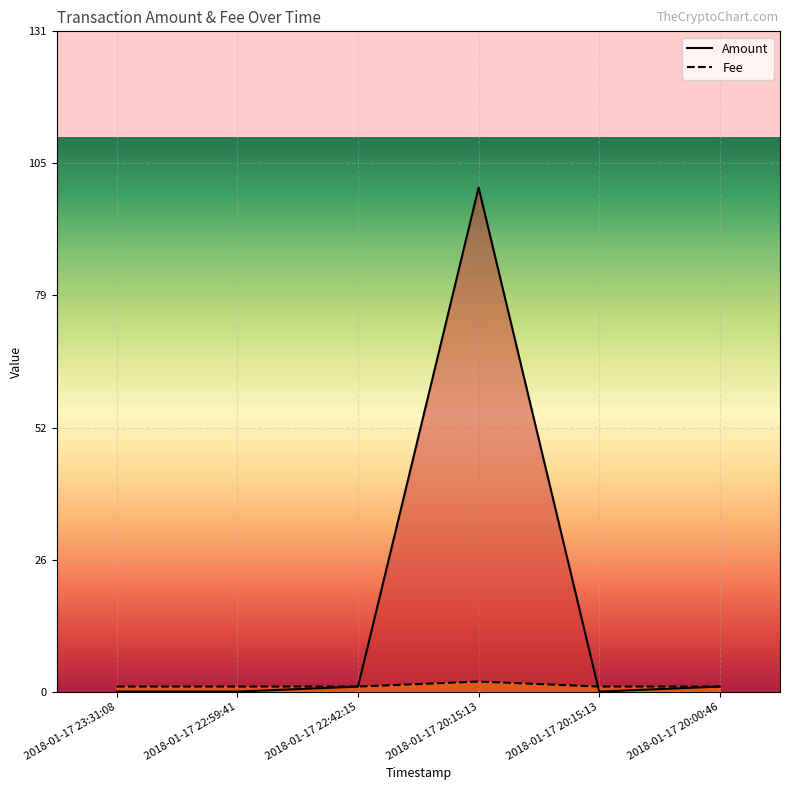

How many lines are shown in the chart?

2